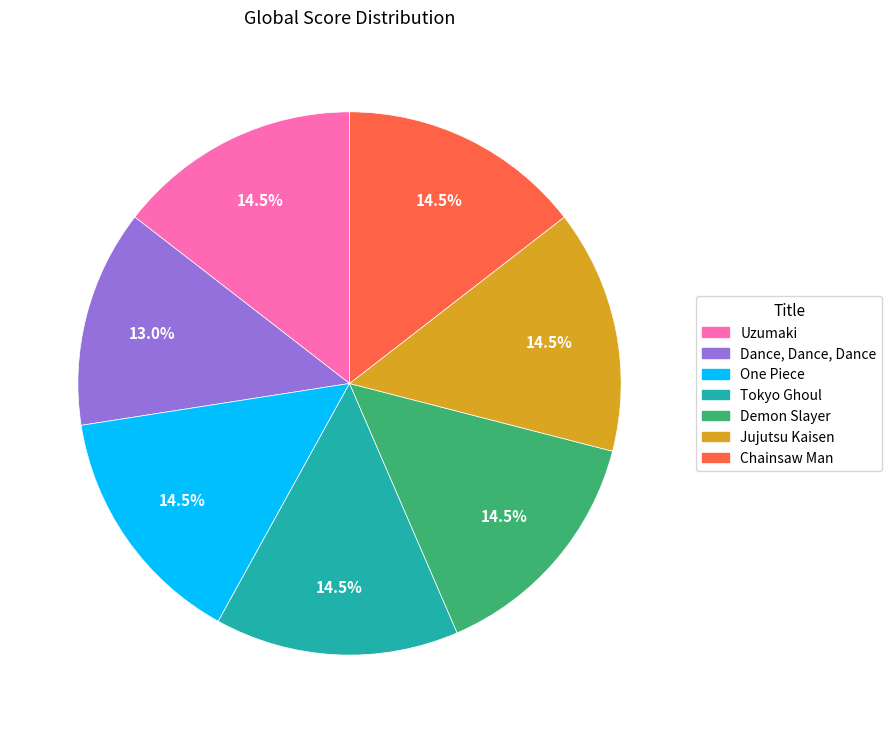

Combined, what portion of the pie is One Piece and Chainsaw Man?

29.0%